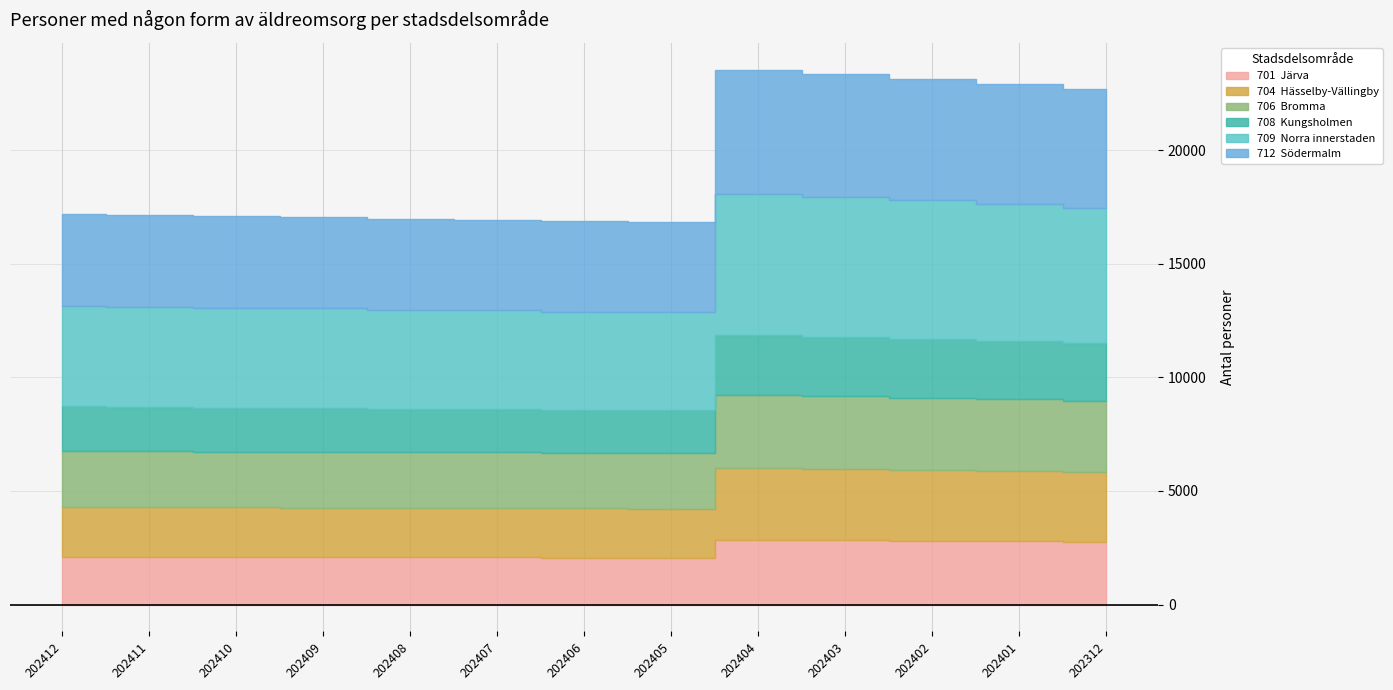

Which series has the largest total across all categories?

709  Norra innerstaden